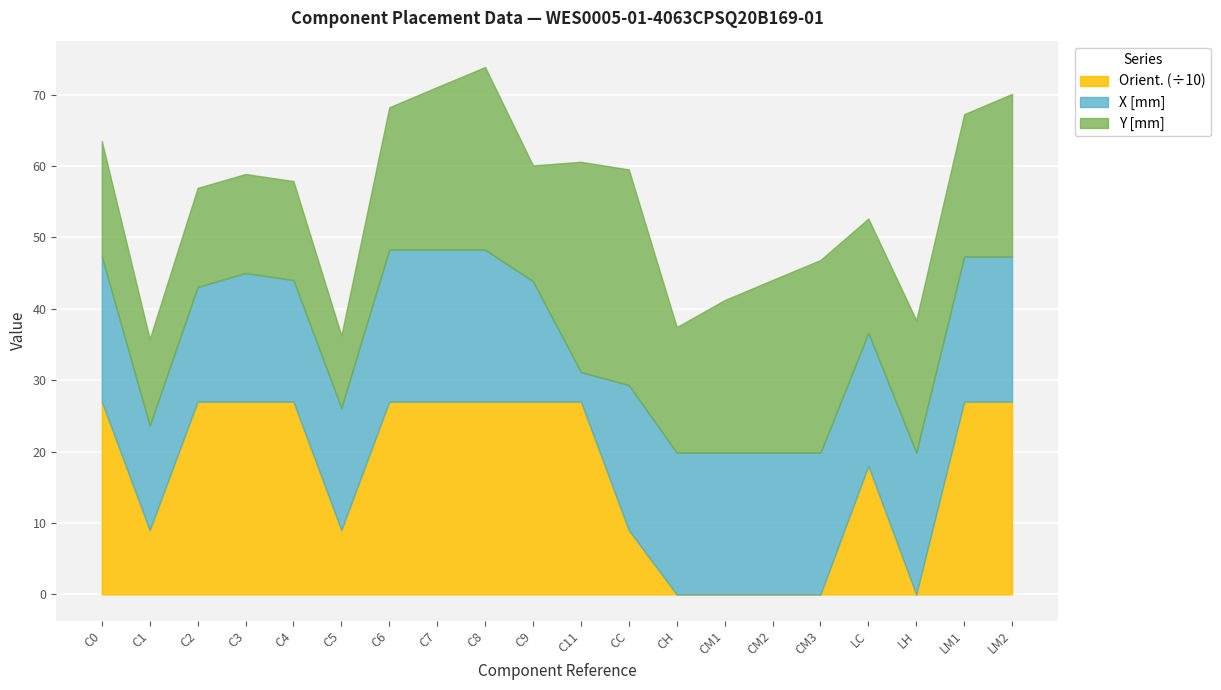

What position from the right is C11?

10